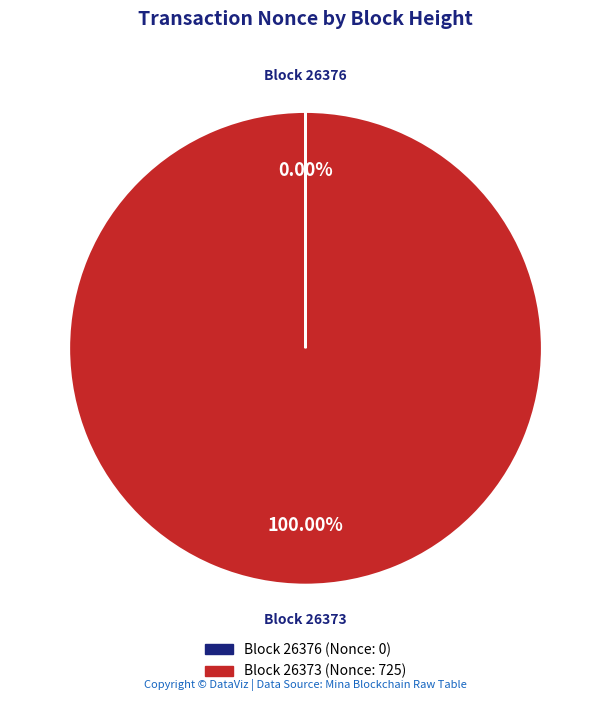

Is there any slice that represents more than half of the pie?

Yes